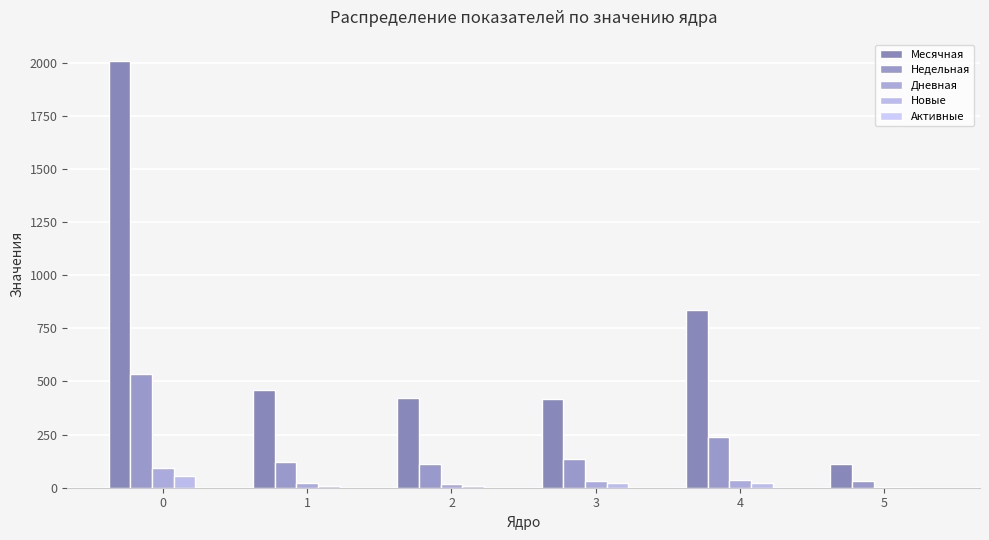

What is the maximum value shown in the chart?

2008